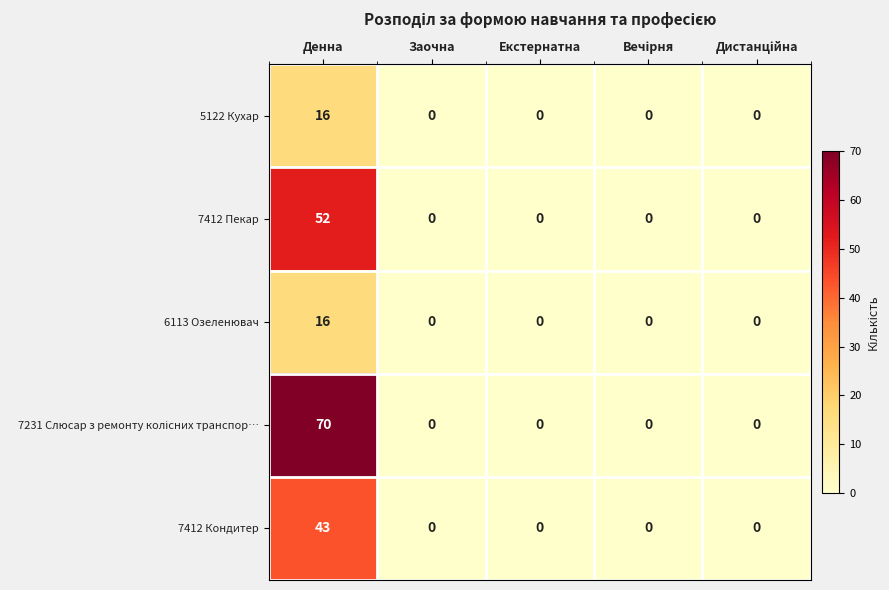

At how many categories does at least one series exceed 10?

1